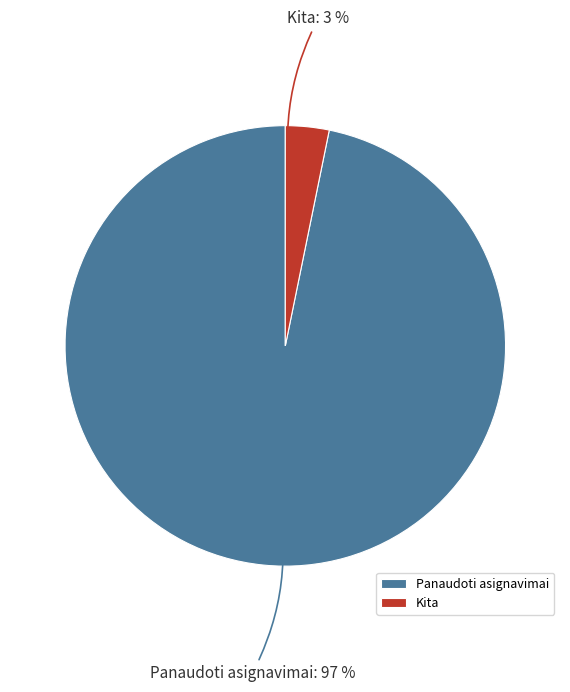

Between Panaudoti asignavimai and Kita, which is larger?

Panaudoti asignavimai